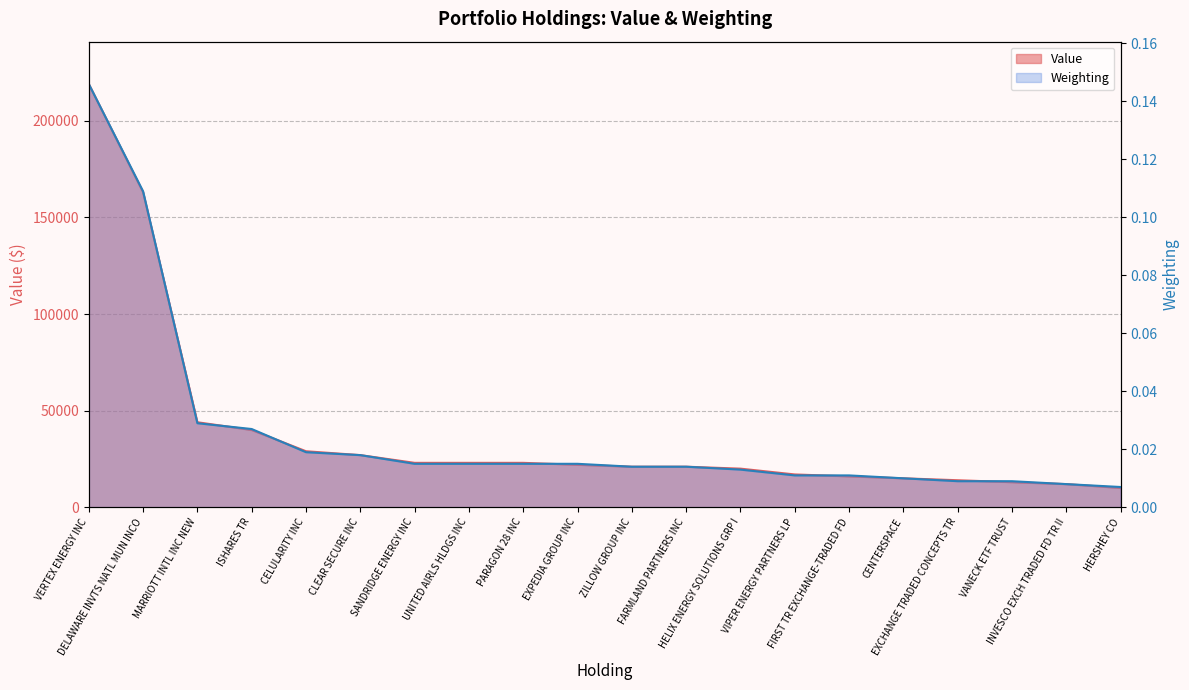

Rank the series at HERSHEY CO from lowest to highest value.

Weighting, Value